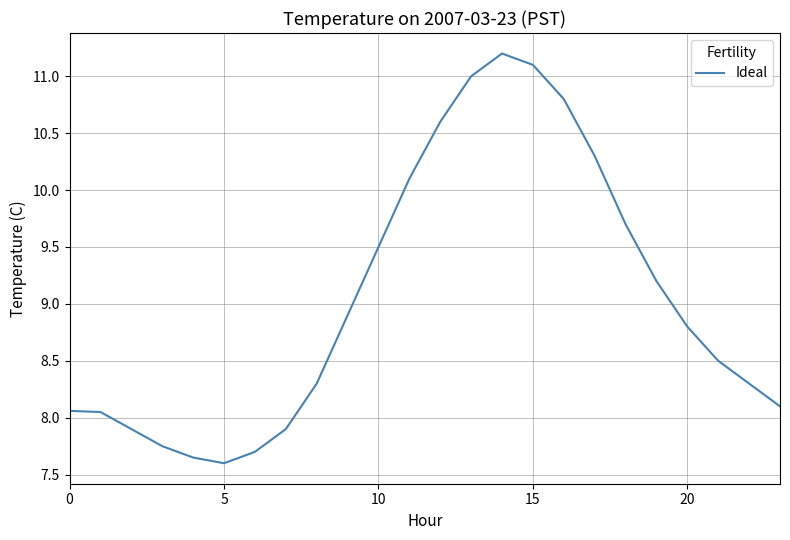

What is the smallest value displayed?

7.6